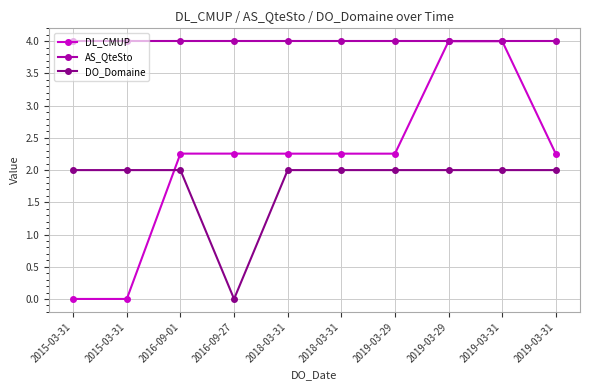

What are all the series names shown in the legend?

DL_CMUP, AS_QteSto, DO_Domaine